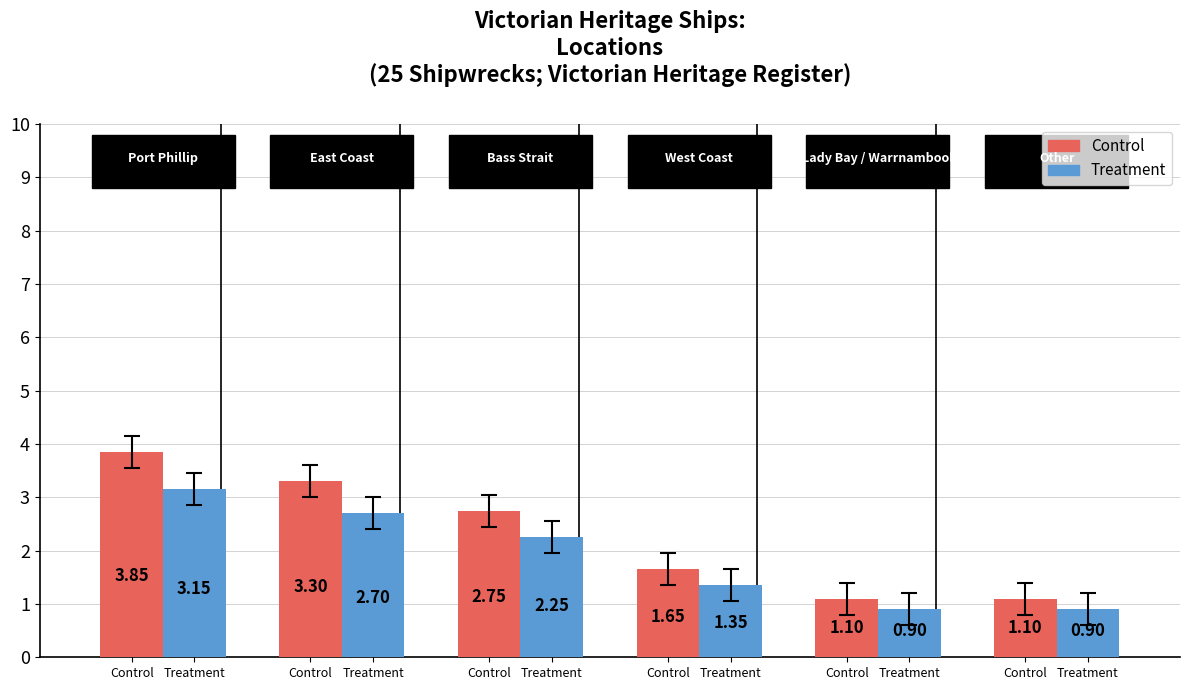

What are all the series names shown in the legend?

Control, Treatment